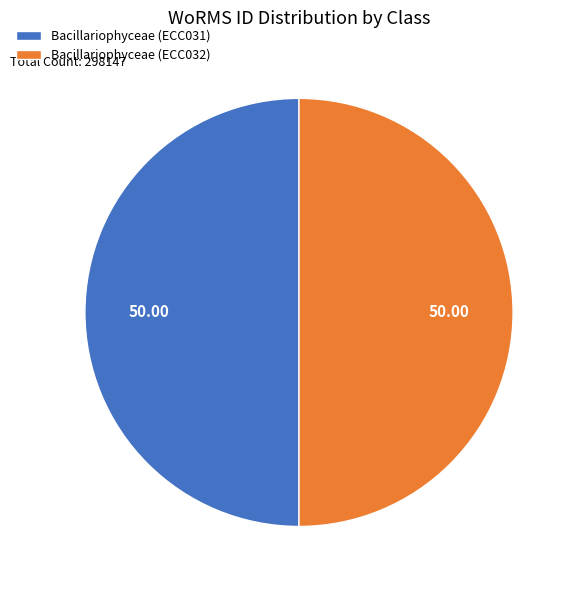

How many slices are in this pie chart?

2